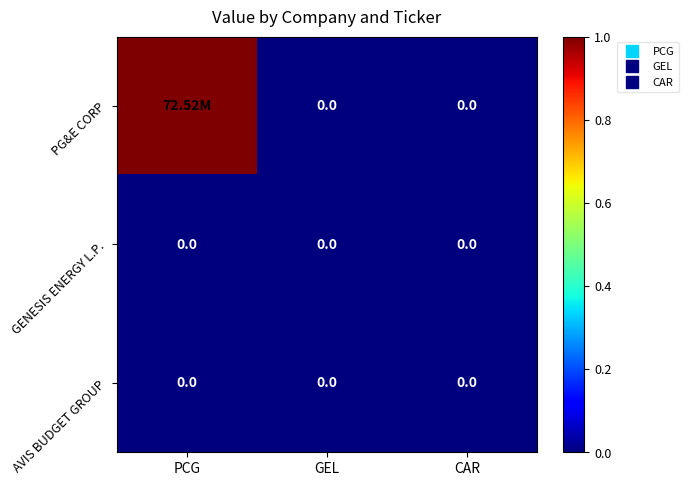

At which category does the chart reach its peak across all series?

PCG